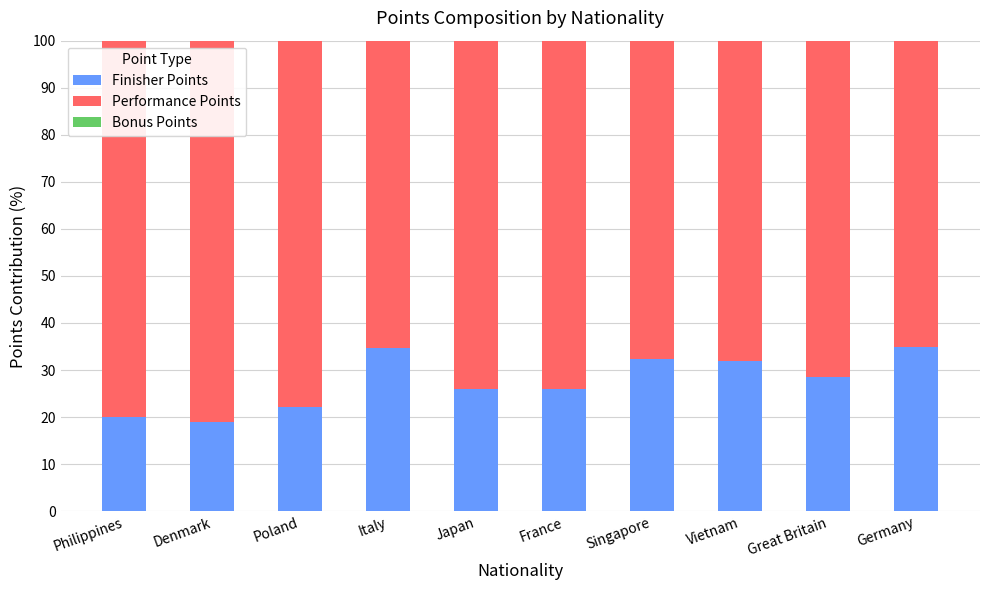

The Finisher Points series shows 14.9 at Vietnam. True or false?

False